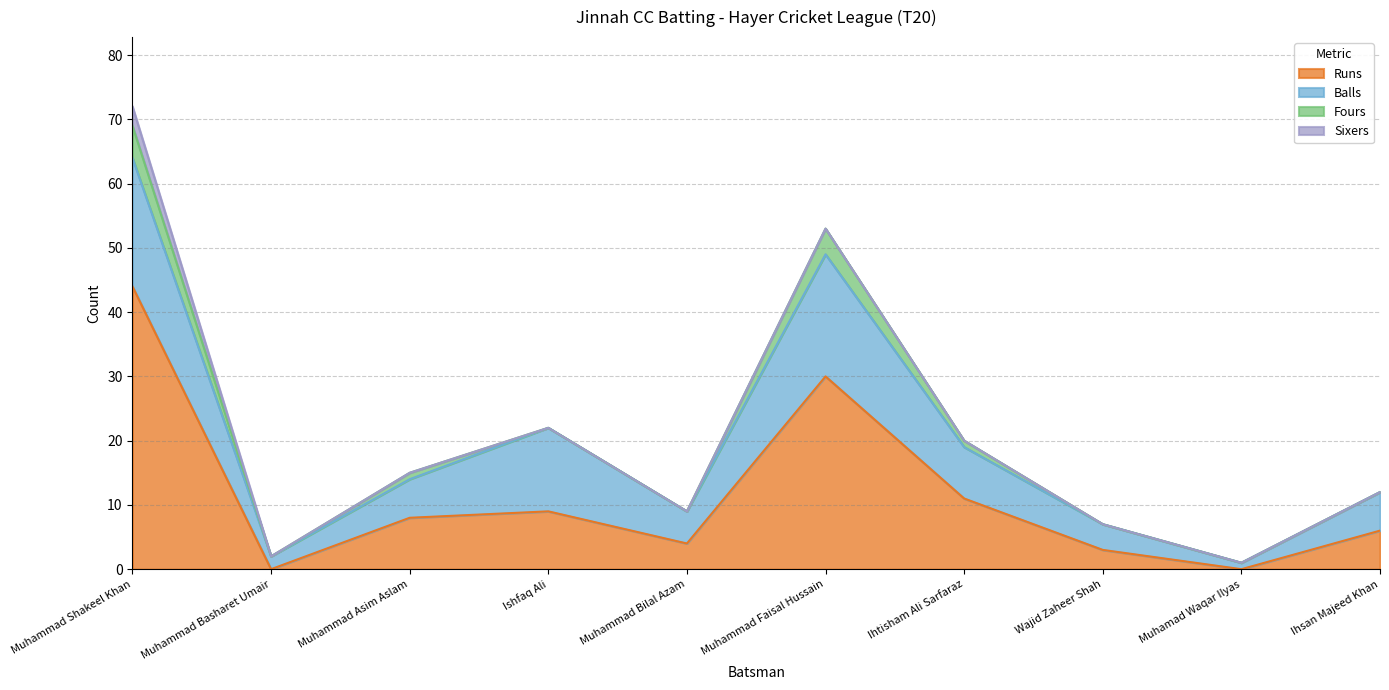

List the labels in order of Sixers value, smallest first.

Muhammad Basharet Umair, Muhammad Asim Aslam, Ishfaq Ali, Muhammad Bilal Azam, Muhammad Faisal Hussain, Ihtisham Ali Sarfaraz, Wajid Zaheer Shah, Muhamad Waqar Ilyas, Ihsan Majeed Khan, Muhammad Shakeel Khan